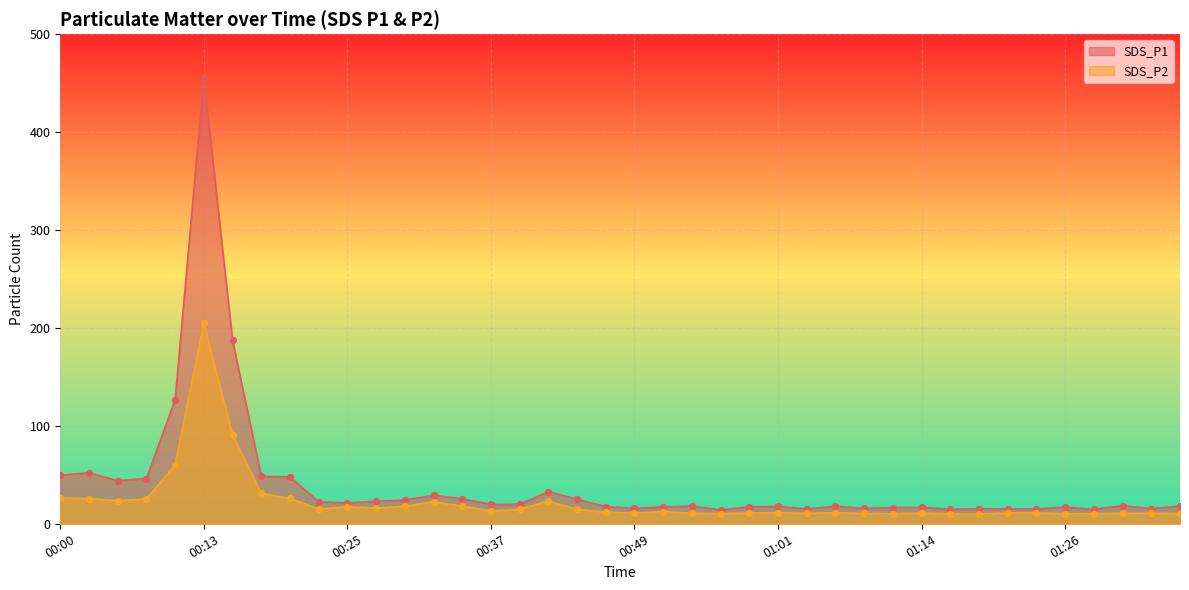

What are all the series names shown in the legend?

SDS_P1, SDS_P2